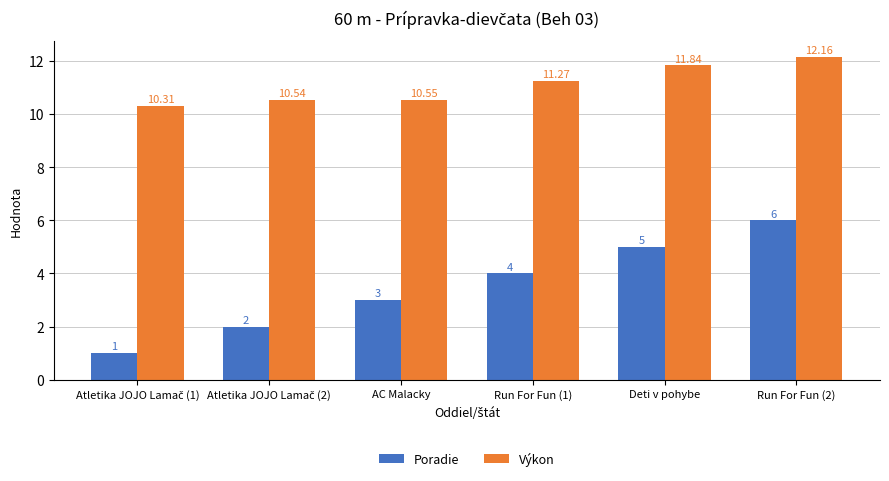

What is the difference between the maximum and minimum values in the Poradie series?

5.0